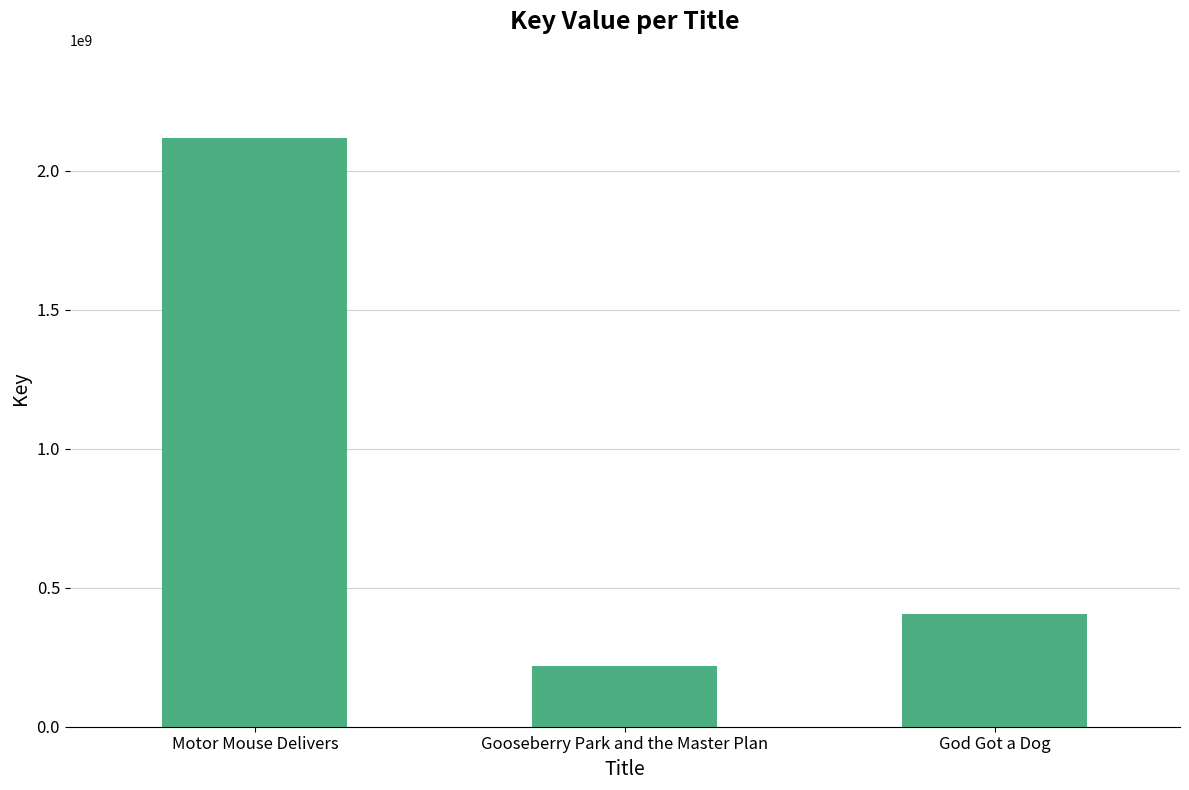

Does the chart contain any negative values?

No